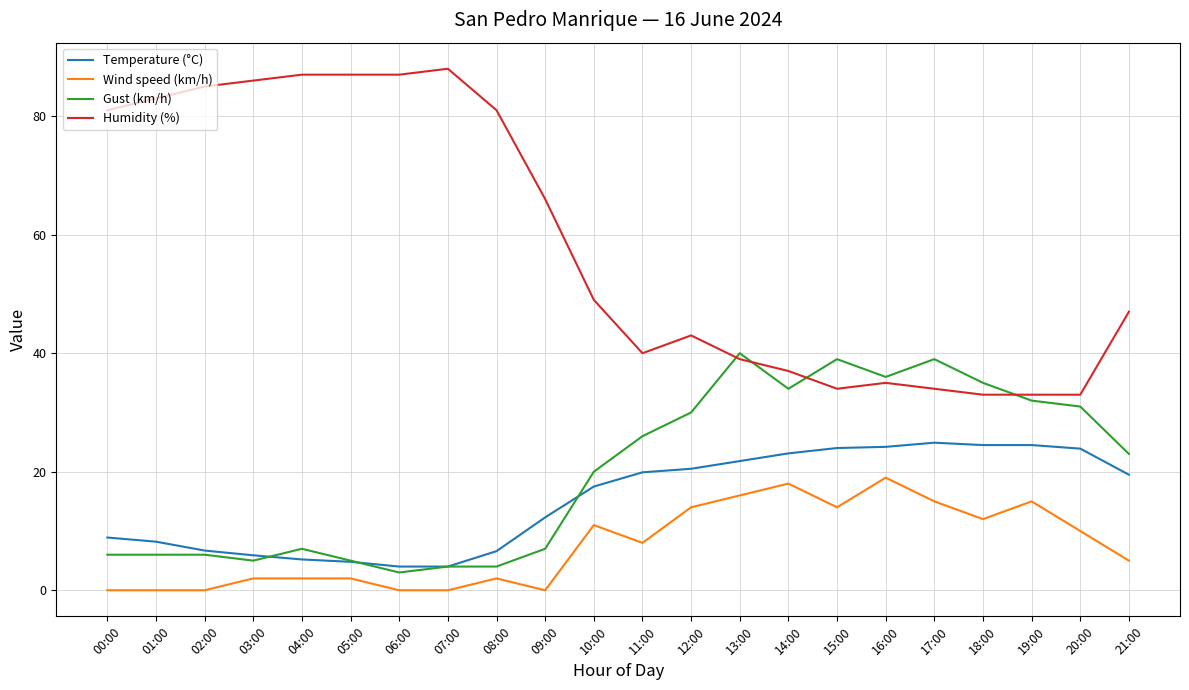

Which series has the largest total across all categories?

Humidity (%)